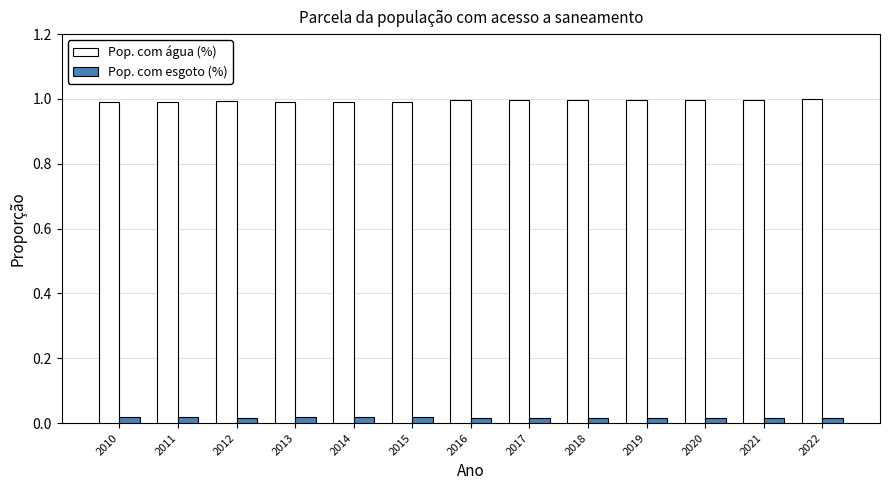

What is the maximum value shown in the chart?

1.0